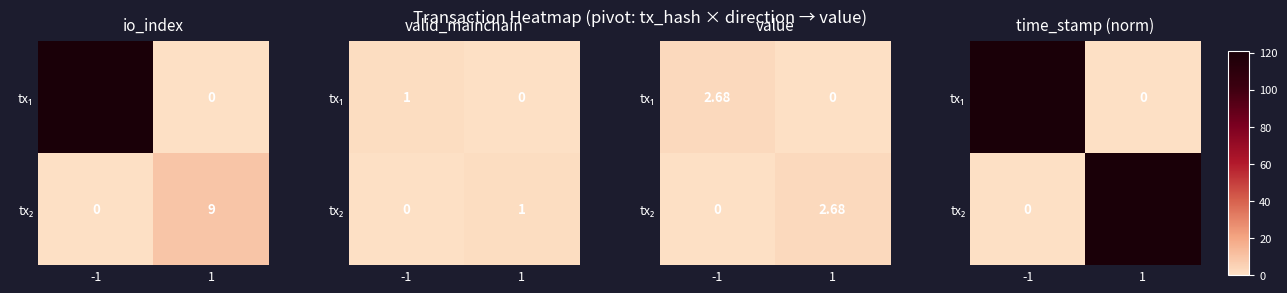

How many series are shown in this chart?

2